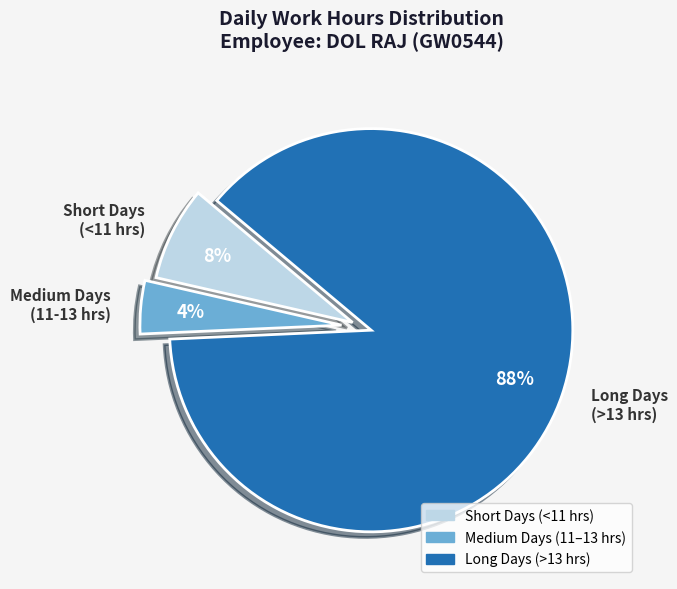

To the nearest percent, what percentage of the pie is Short Days (<11 hrs)?

8%